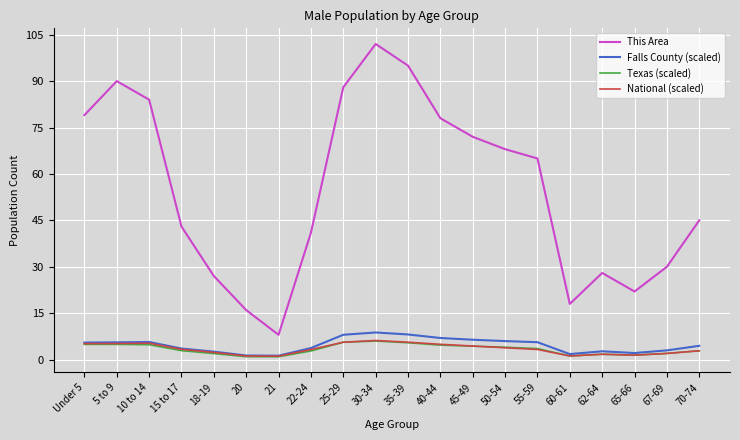

What is the difference between the maximum and second lowest values in the Texas (scaled) series?

5.0